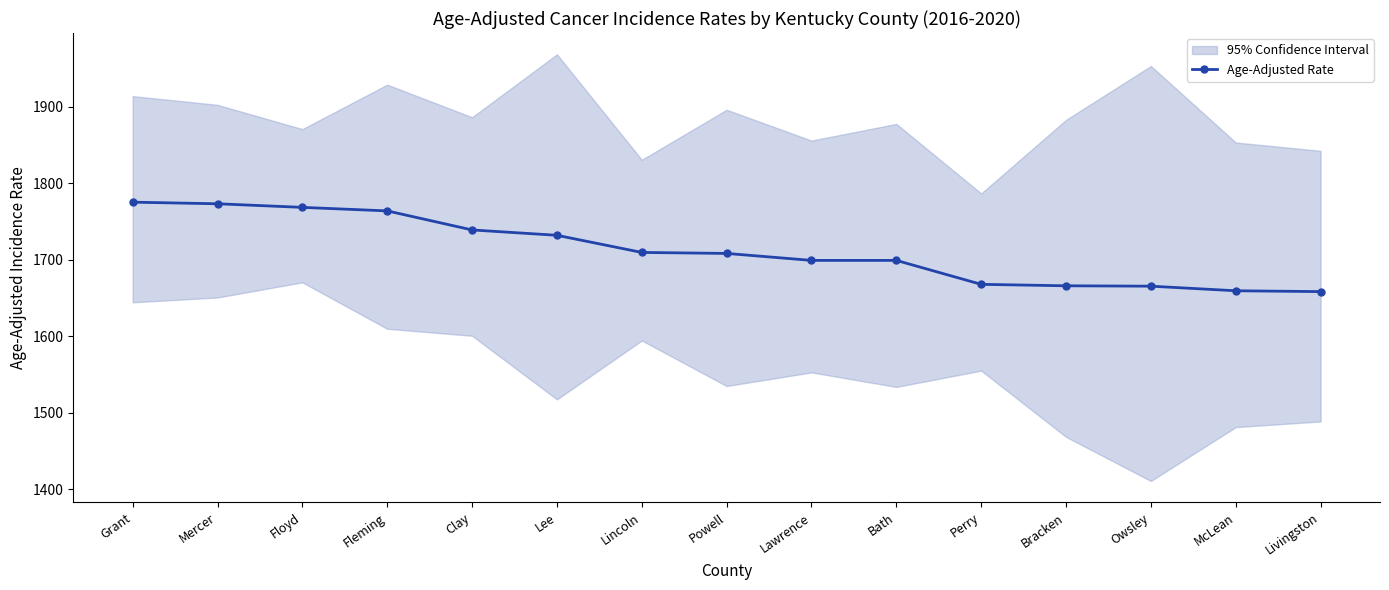

Approximately how many times larger is the value at Bracken compared to Mercer?

0.9